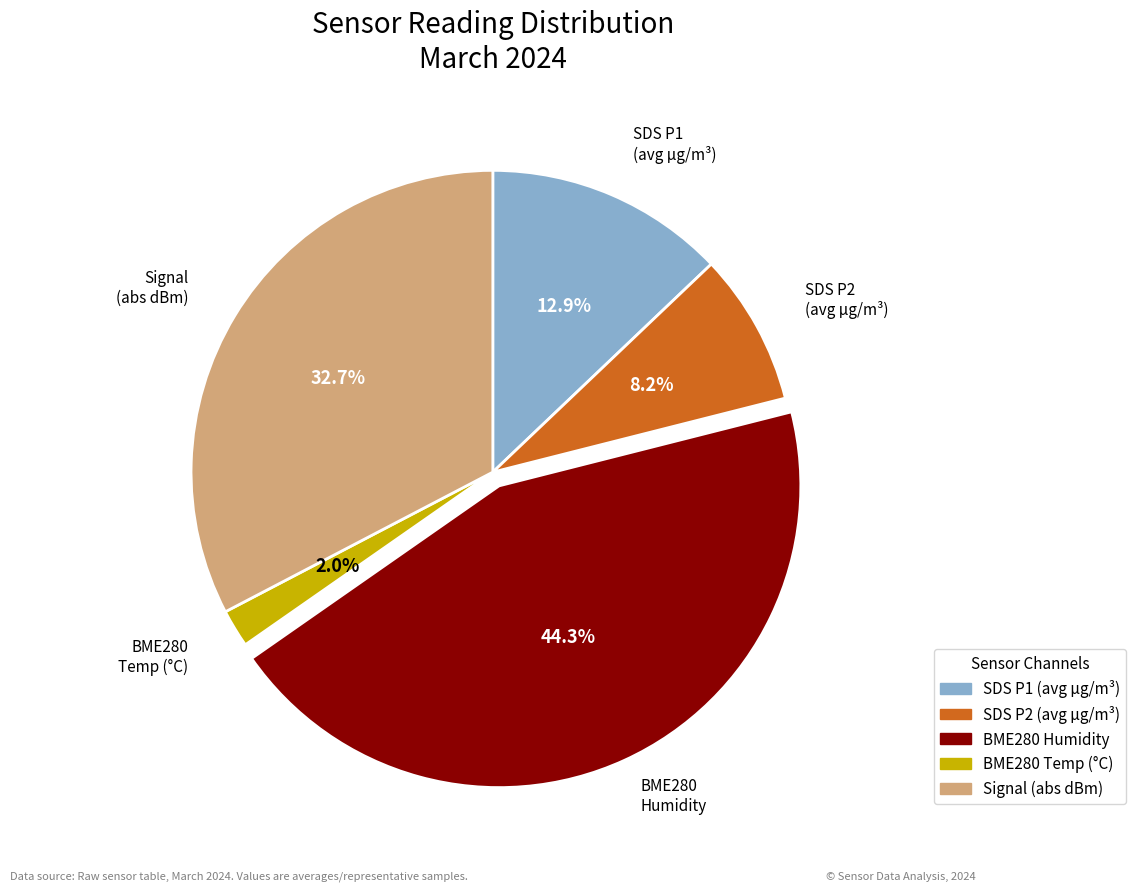

Does any single category account for the majority?

No